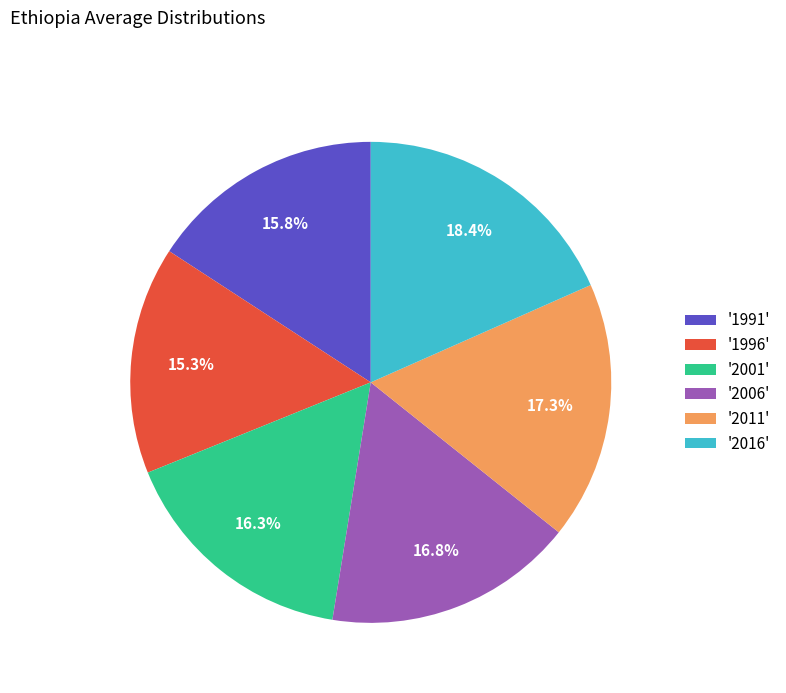

Which category has the smallest portion of the pie?

'1996'